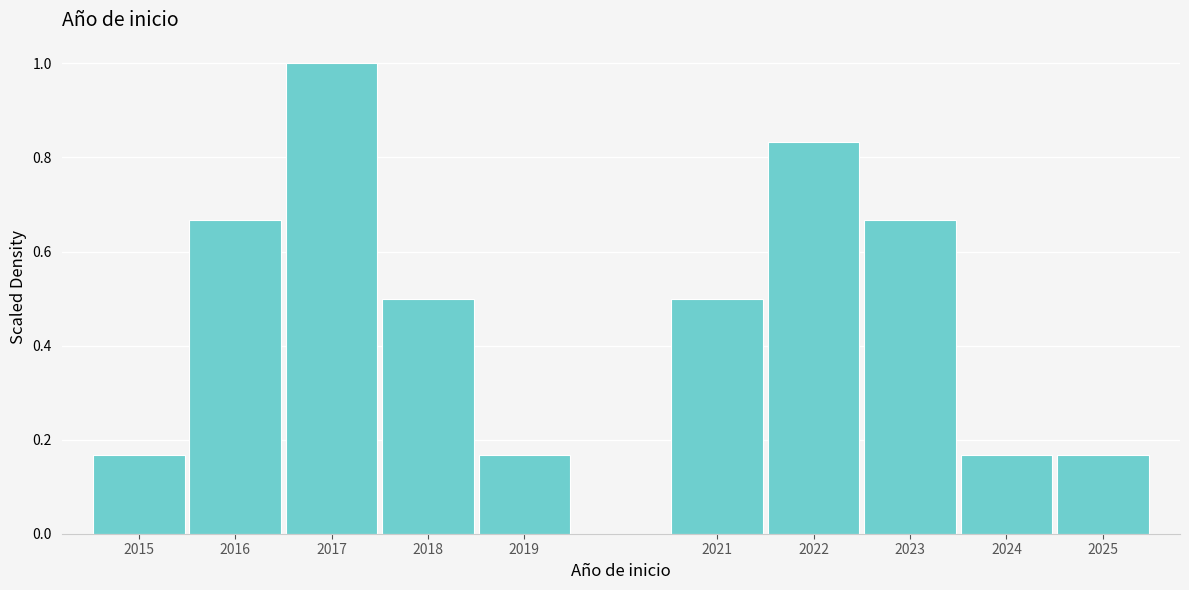

What is the height of the bar covering 2018.5 to 2019.5 on the x-axis? The values are not printed on the chart, so give them approximately, as read against the axis.

0.16